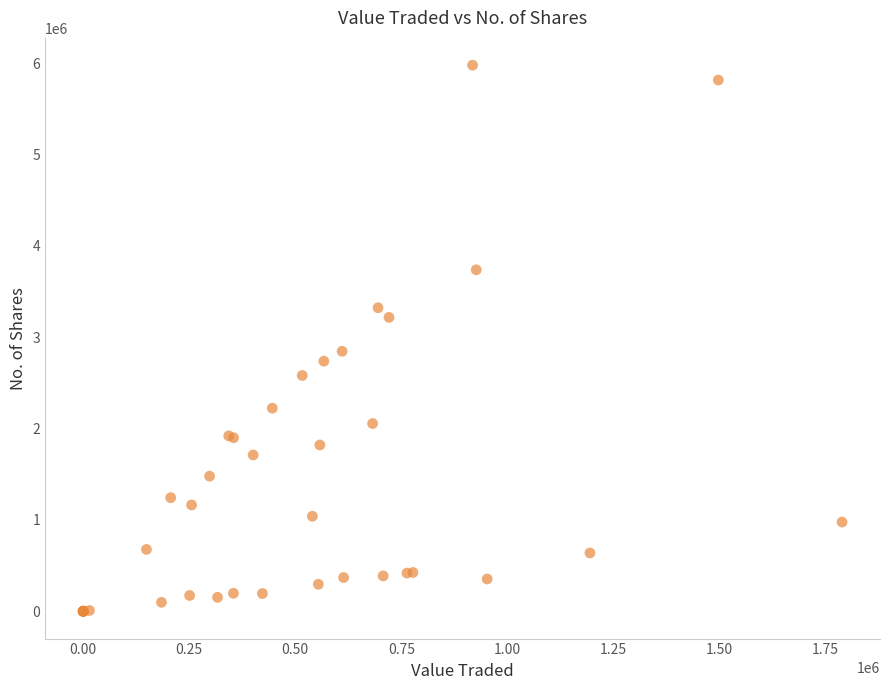

What Y value in the scatter plot is closest to 2988456?

2845912